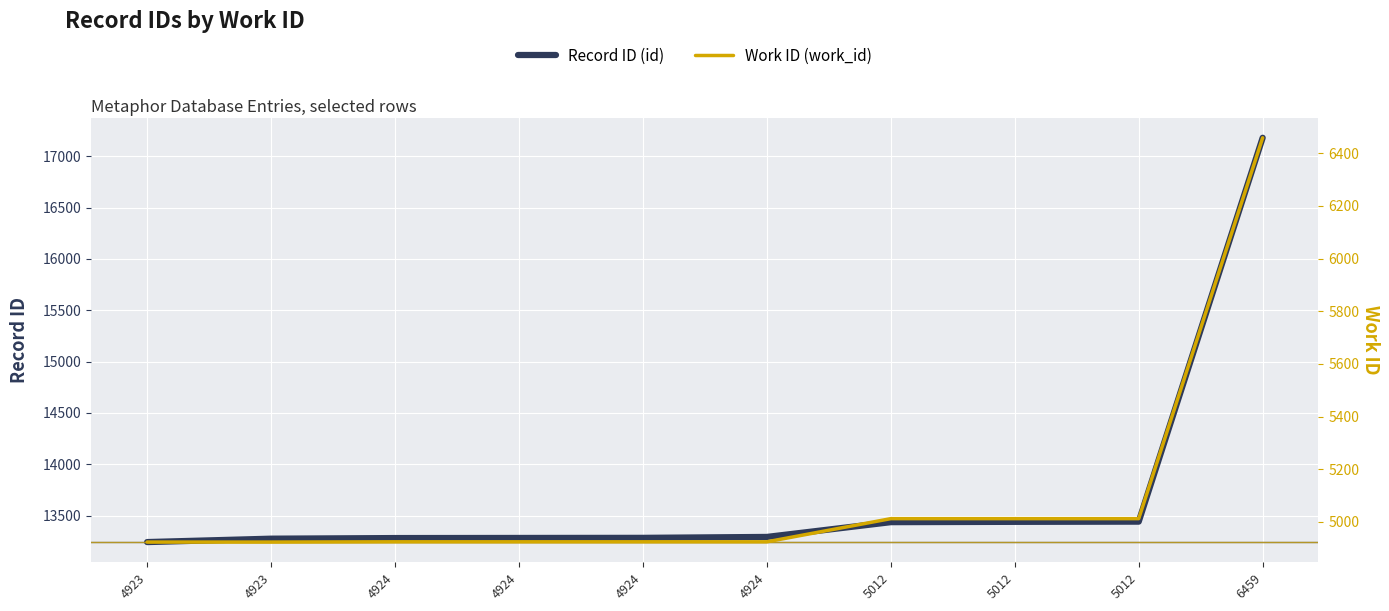

What is the minimum value shown in the chart?

4923